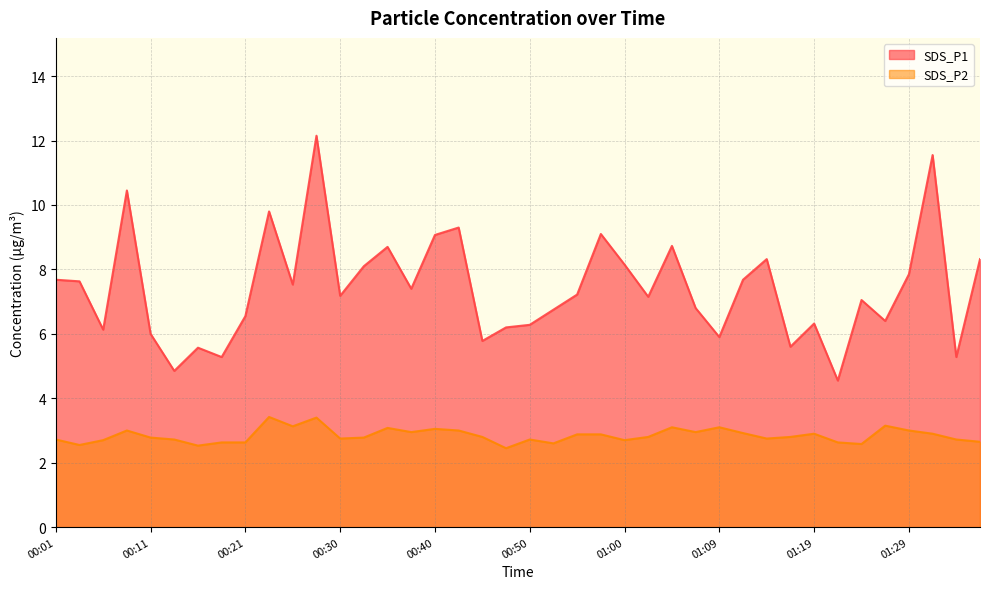

Reading left to right, what are all the values shown in this chart?

SDS_P1: 7.7	7.6	6.1	10.4	6.0	4.8	5.6	5.3	6.5	9.8	7.5	12.2	7.2	8.1	8.7	7.4	9.1	9.3	5.8	6.2	6.3	6.8	7.2	9.1	8.2	7.2	8.7	6.8	5.9	7.7	8.3	5.6	6.3	4.5	7.0	6.4	7.8	11.6	5.3	8.3
SDS_P2: 2.7	2.5	2.7	3.0	2.8	2.7	2.5	2.6	2.6	3.4	3.1	3.4	2.8	2.8	3.1	3.0	3.0	3.0	2.8	2.5	2.7	2.6	2.9	2.9	2.7	2.8	3.1	3.0	3.1	2.9	2.8	2.8	2.9	2.6	2.6	3.1	3.0	2.9	2.7	2.6